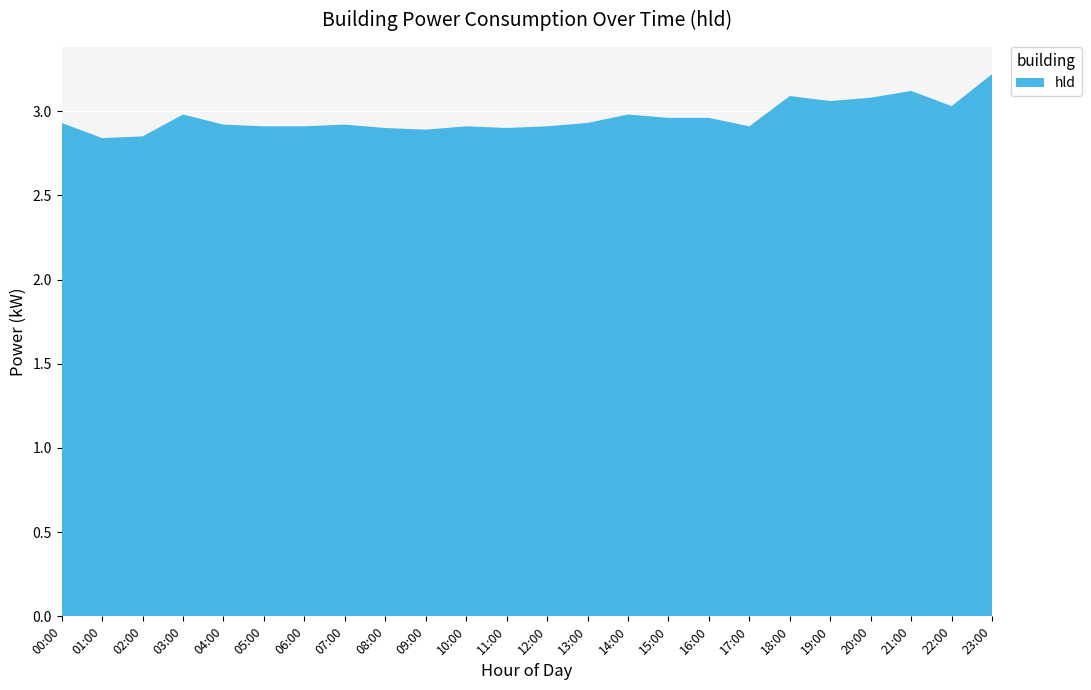

Reading right to left, extract all data points from this chart.

3.2	3.0	3.1	3.1	3.1	3.1	2.9	3.0	3.0	3.0	2.9	2.9	2.9	2.9	2.9	2.9	2.9	2.9	2.9	2.9	3.0	2.9	2.8	2.9